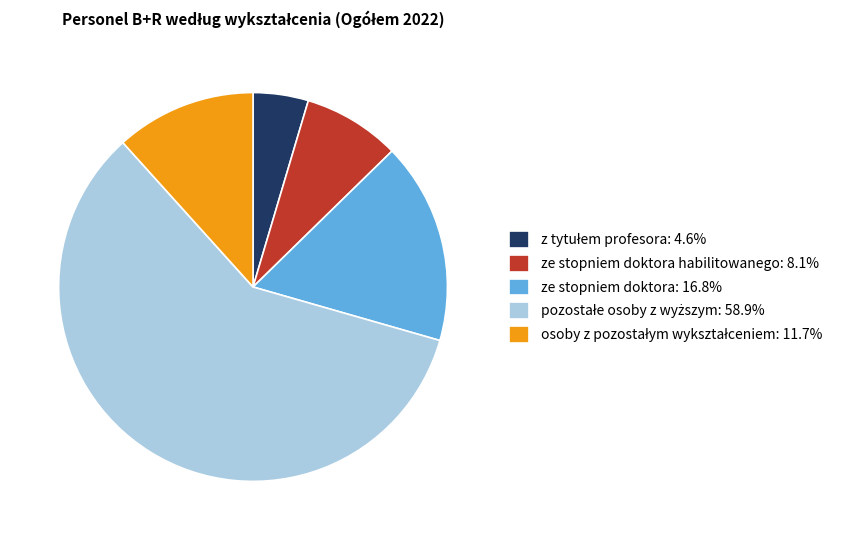

Count the number of slices in the pie.

5